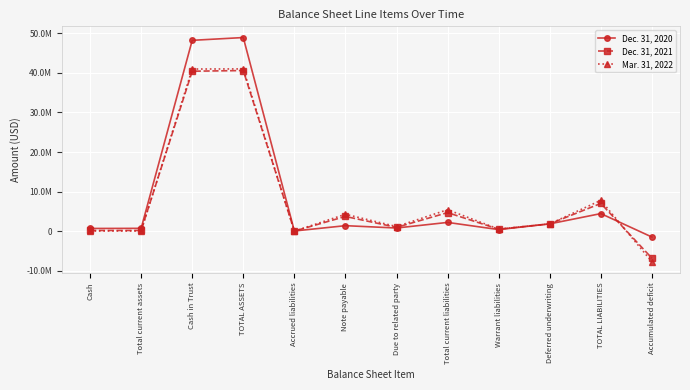

Where is Dec. 31, 2020 nearest to the value 23730761?

TOTAL LIABILITIES